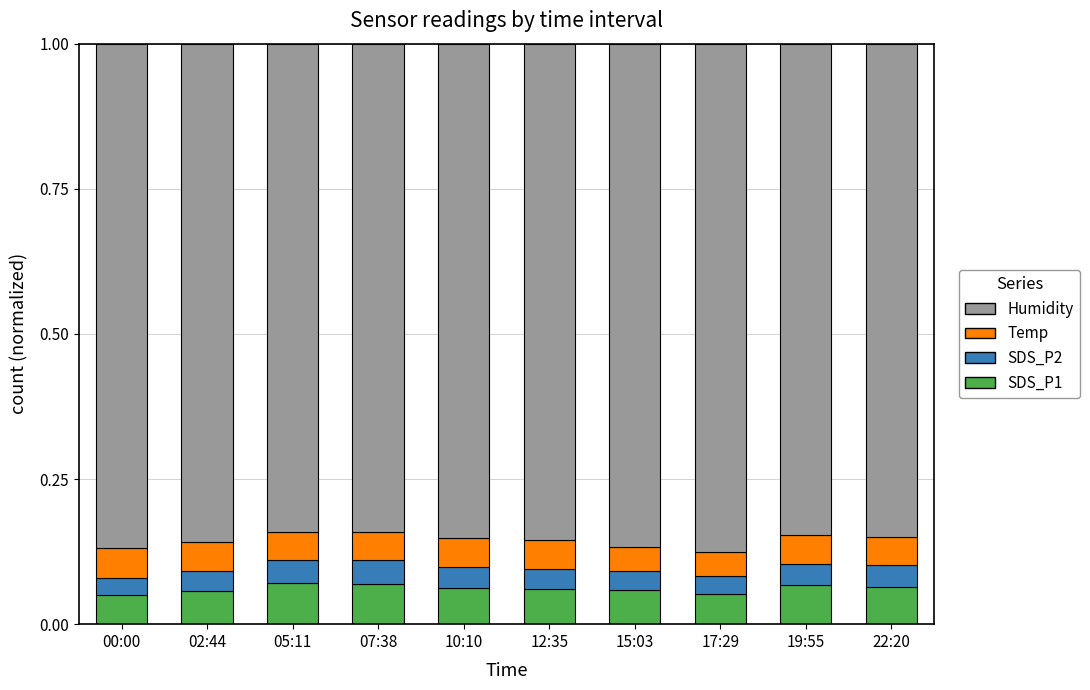

The SDS_P1 series shows 0.0 at 22:20. True or false?

False